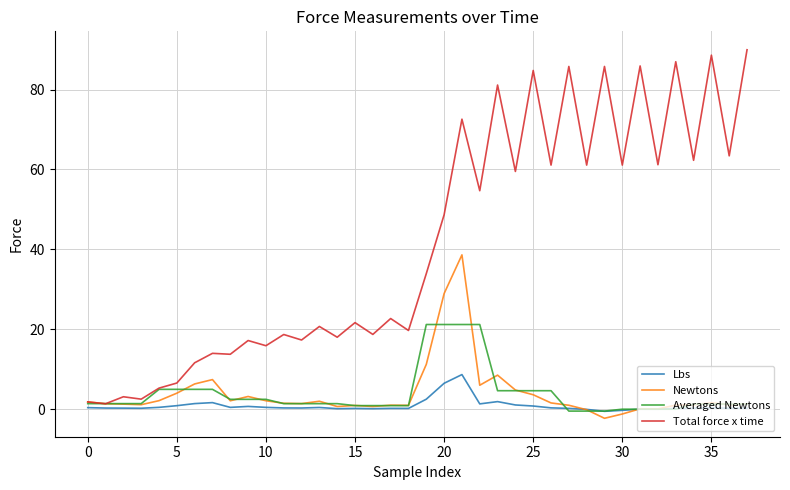

What is the smallest value displayed?

-2.3